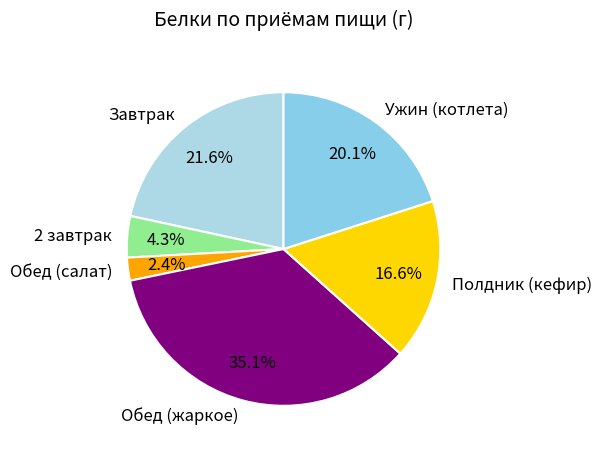

Between Обед (жаркое) and Обед (салат), which is larger?

Обед (жаркое)